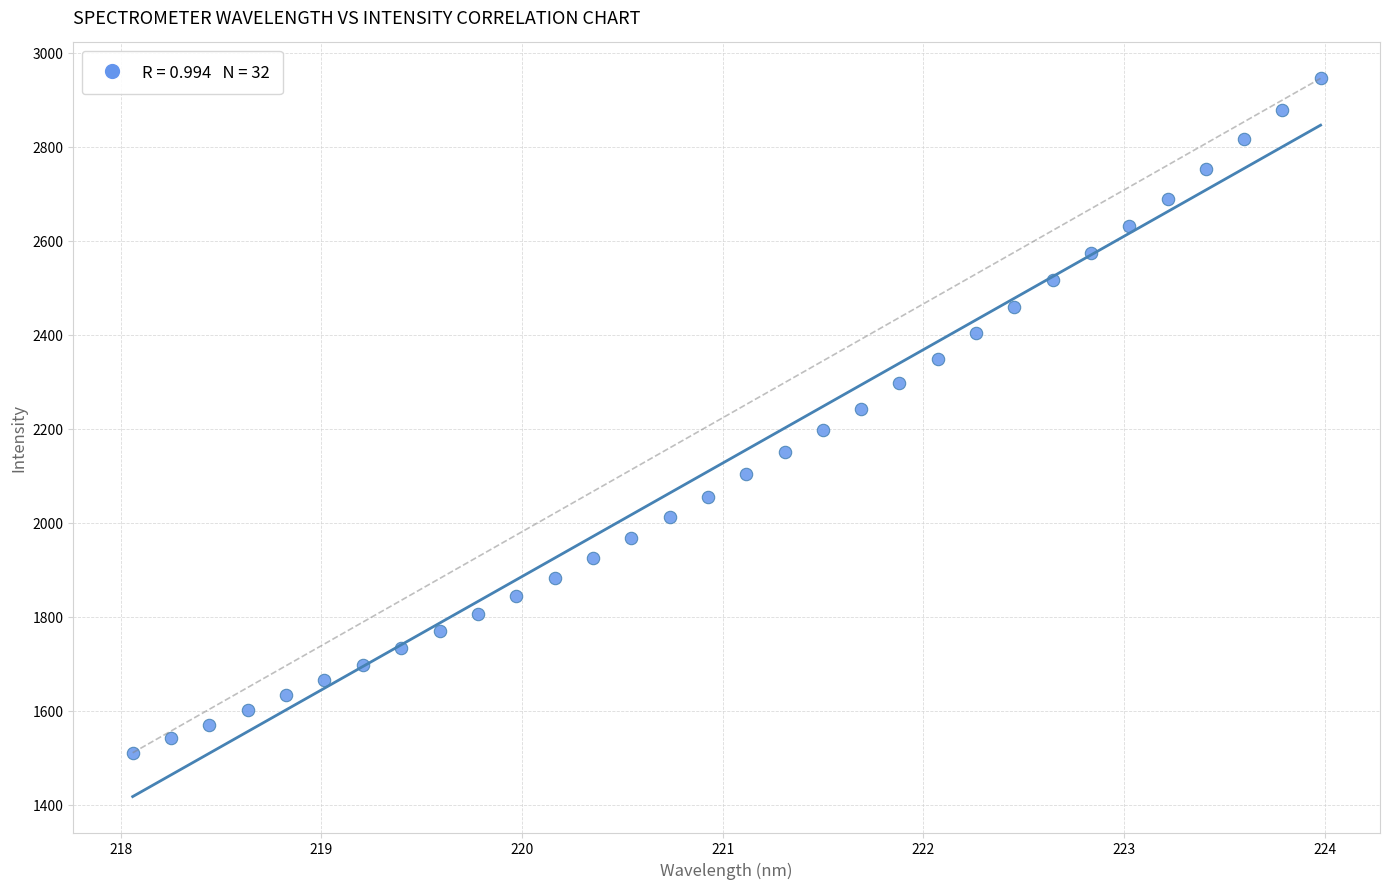

What is the range of X values (max minus min)?

5.9